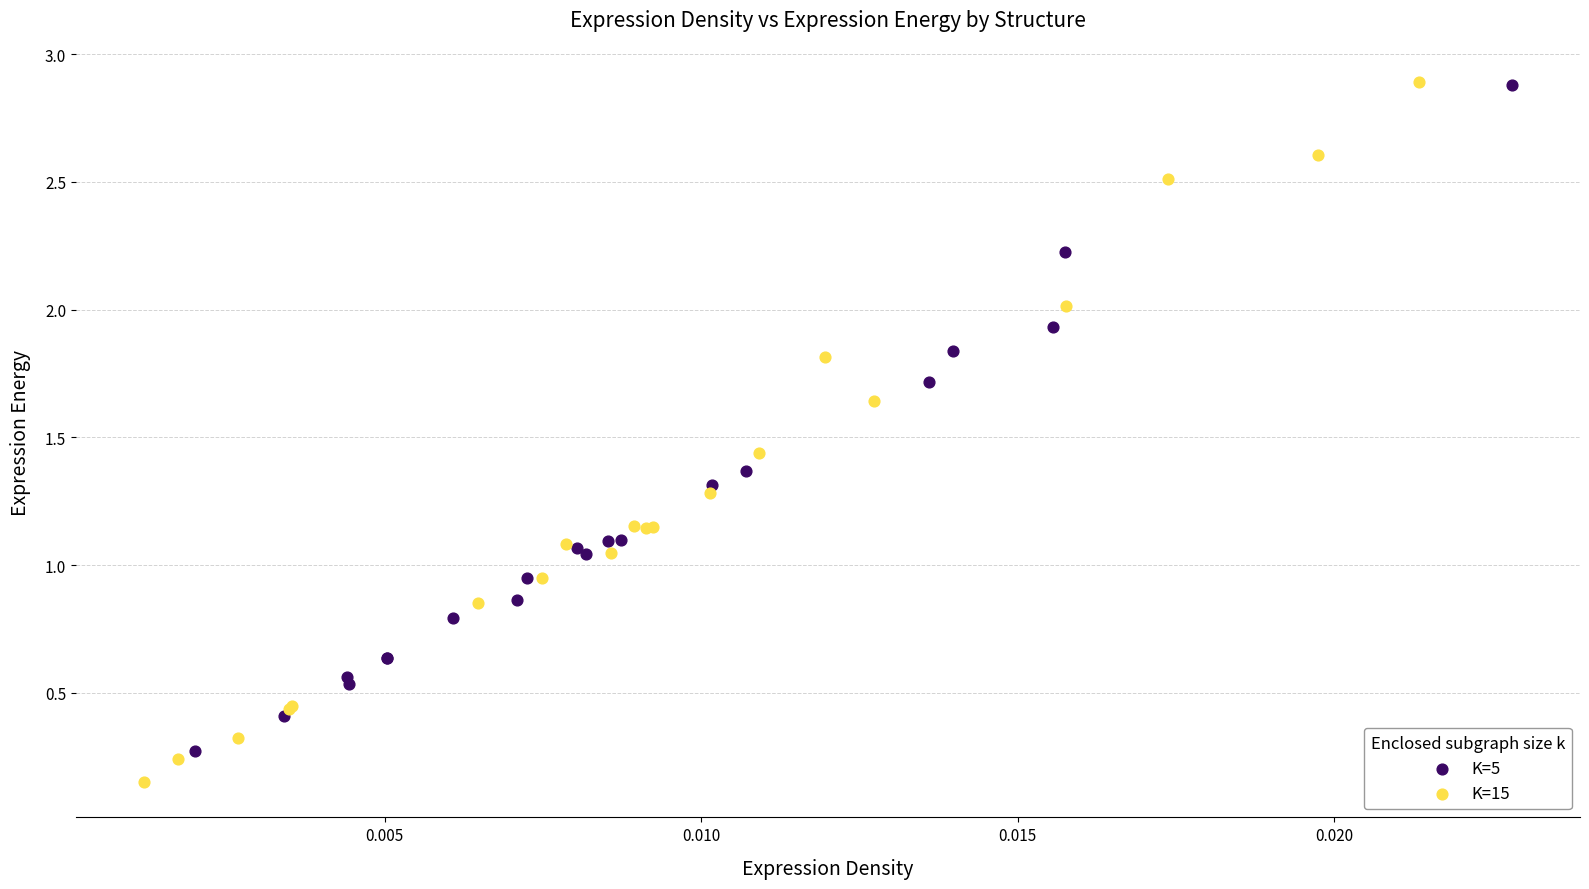

Which series has the widest spread of Y values?

K=15